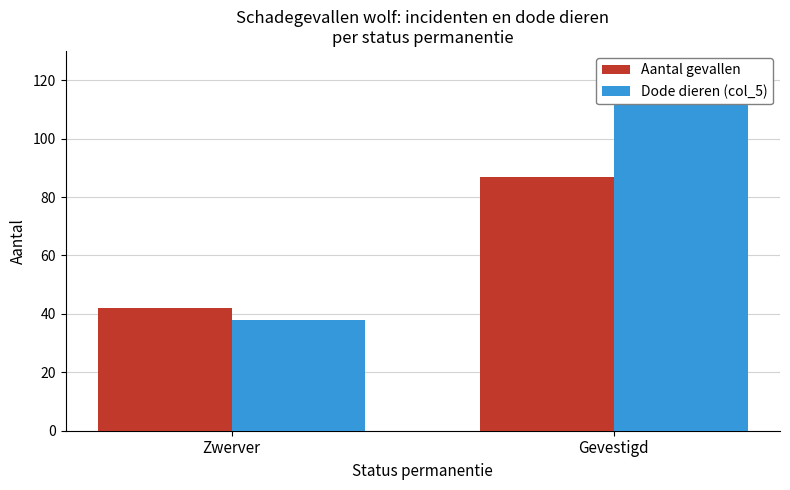

Which category has the highest value across all series?

Gevestigd